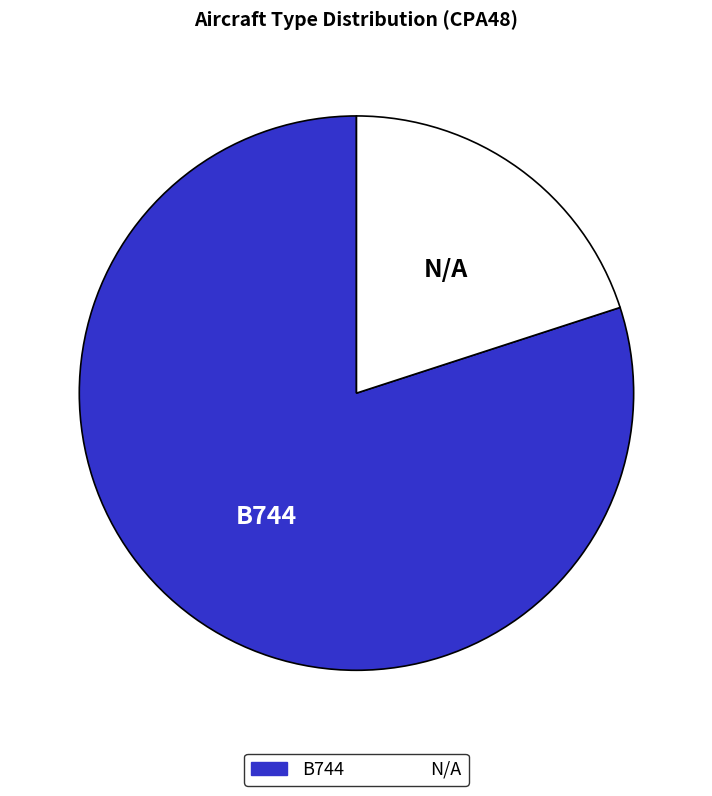

Does B744 account for over 50% of the chart?

Yes